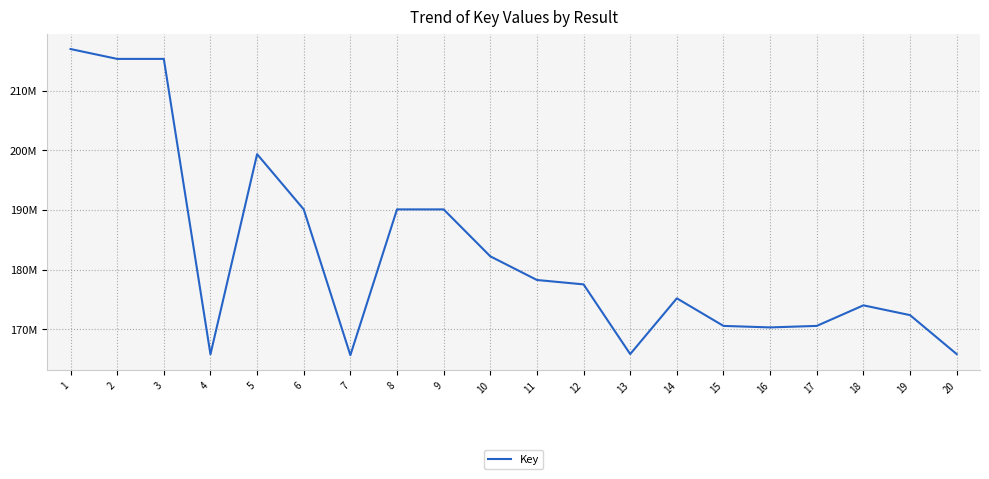

Reading left to right, what are all the values shown in this chart?

216989804	215335863	215335822	165807735	199365316	190105757	165667063	190105598	190105716	182239111	178270587	177533530	165849262	175195123	170572124	170320088	170572167	174020070	172378897	165849033